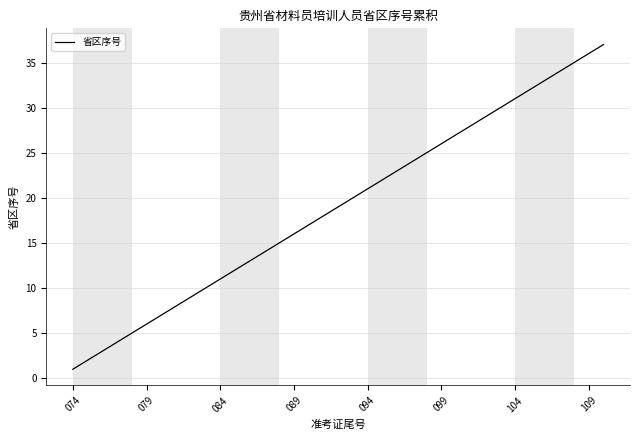

What is the maximum value shown in the chart?

37